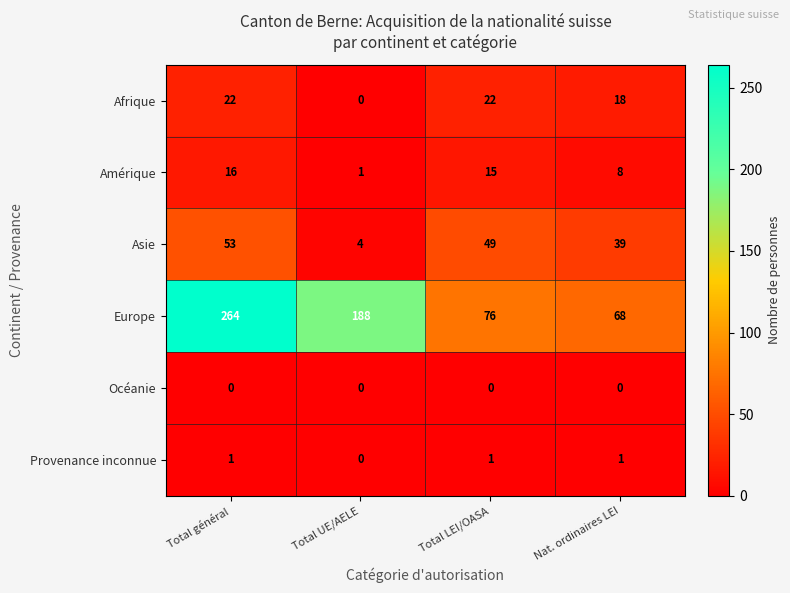

Reading left to right, what are all the values shown in this chart?

Afrique: Total général=22	Total UE/AELE=0	Total LEI/OASA=22	Nat. ordinaires LEI=18
Amérique: Total général=16	Total UE/AELE=1	Total LEI/OASA=15	Nat. ordinaires LEI=8
Asie: Total général=53	Total UE/AELE=4	Total LEI/OASA=49	Nat. ordinaires LEI=39
Europe: Total général=264	Total UE/AELE=188	Total LEI/OASA=76	Nat. ordinaires LEI=68
Océanie: Total général=0	Total UE/AELE=0	Total LEI/OASA=0	Nat. ordinaires LEI=0
Provenance inconnue: Total général=1	Total UE/AELE=0	Total LEI/OASA=1	Nat. ordinaires LEI=1